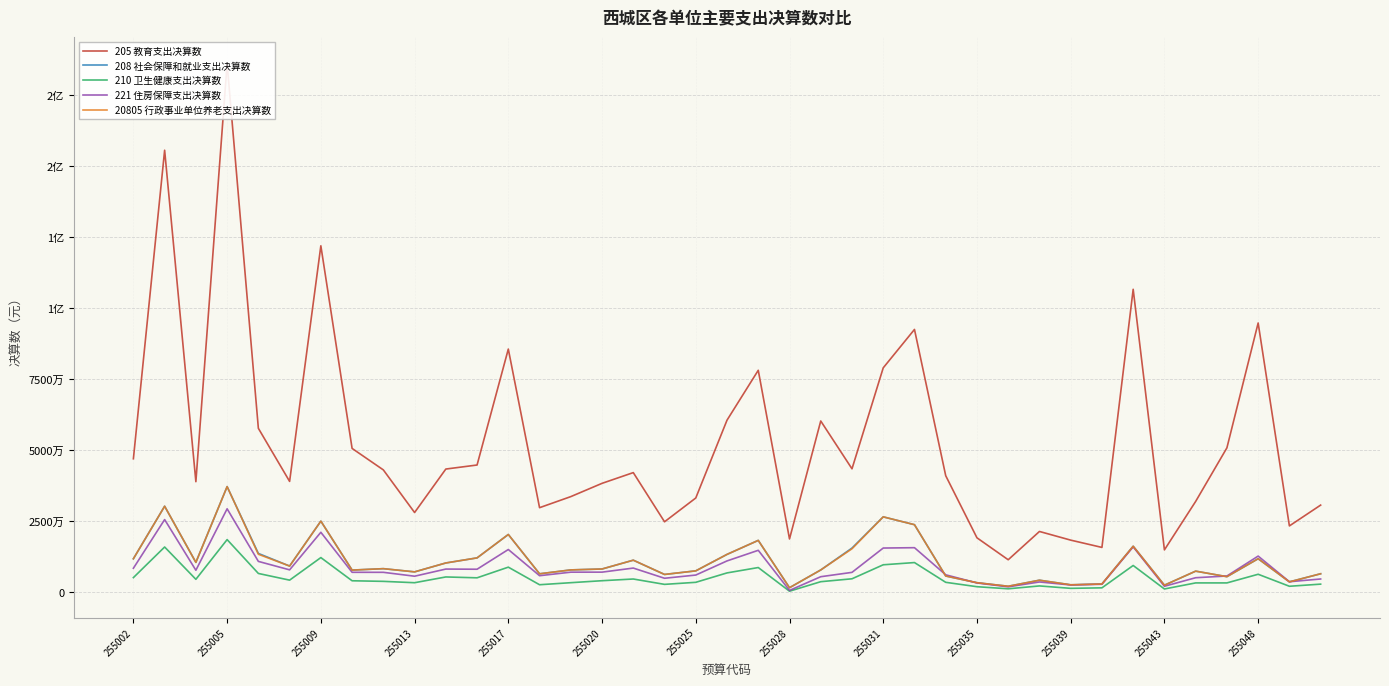

True or false: 208 社会保障和就业支出决算数 and 205 教育支出决算数 cross at least once.

False